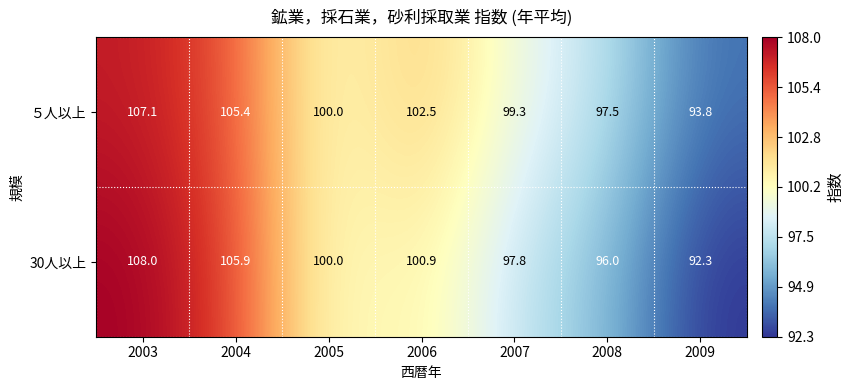

Which category has the lowest value across all series?

2009